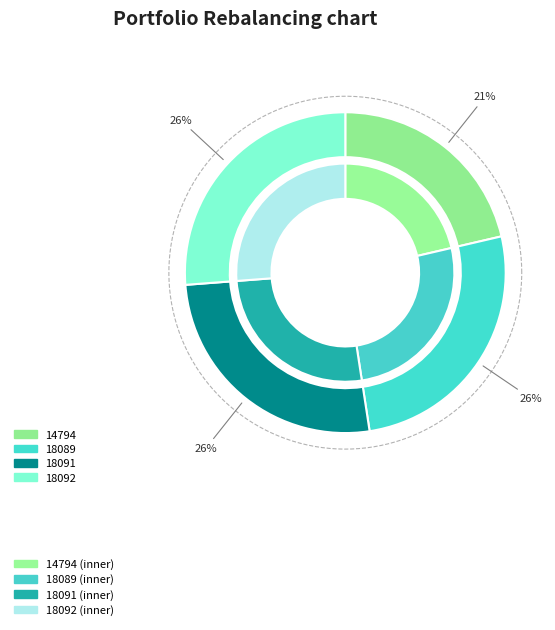

To the nearest percent, what percentage of the pie is 18091?

26%